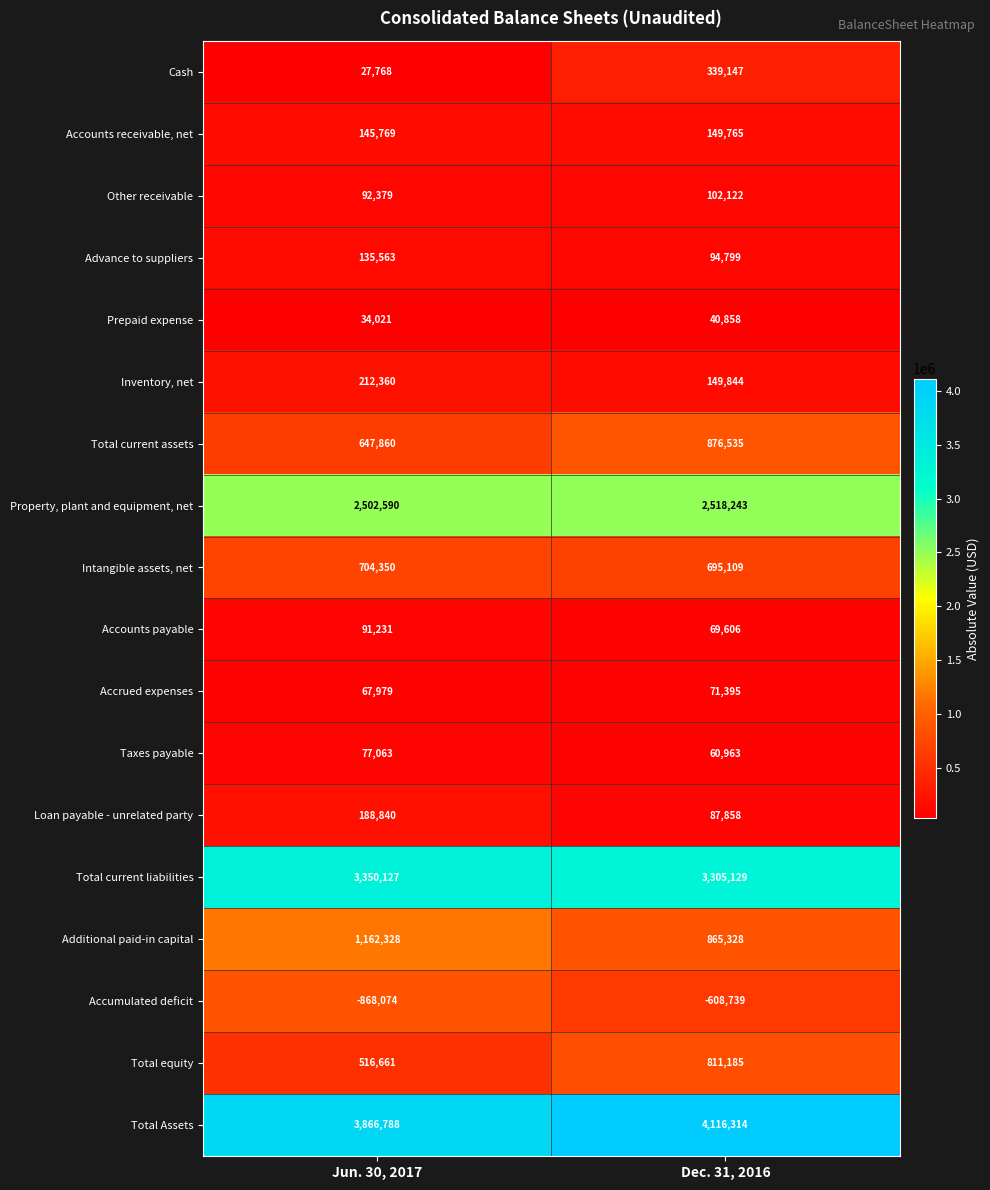

Which category has the lowest value across all series?

Jun. 30, 2017